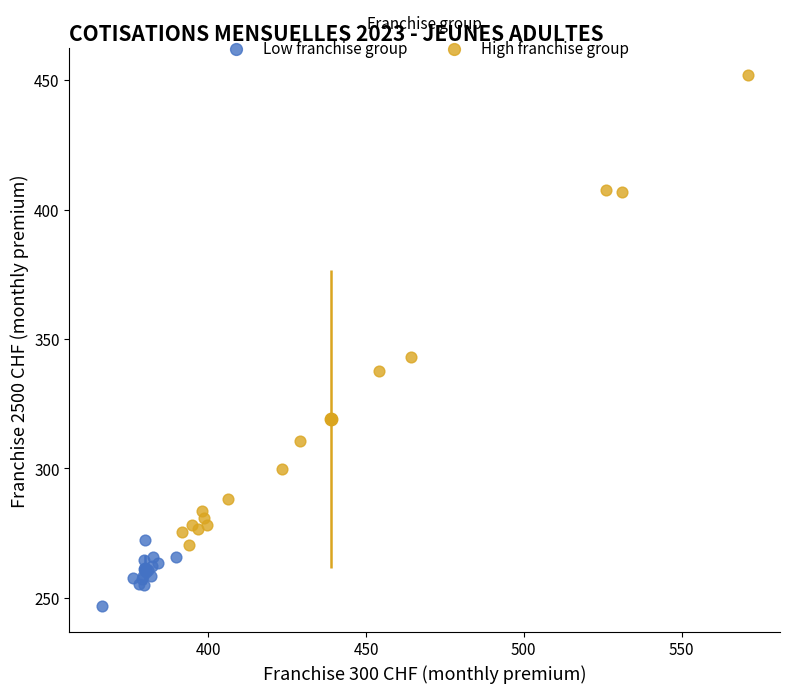

Which series has the widest spread of Y values?

High franchise group